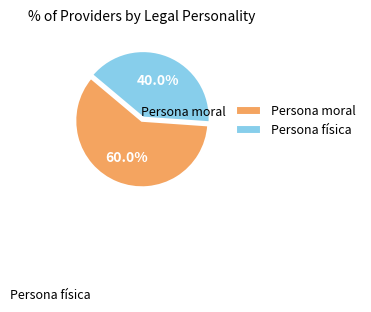

To the nearest percent, what portion does Persona moral represent?

60%